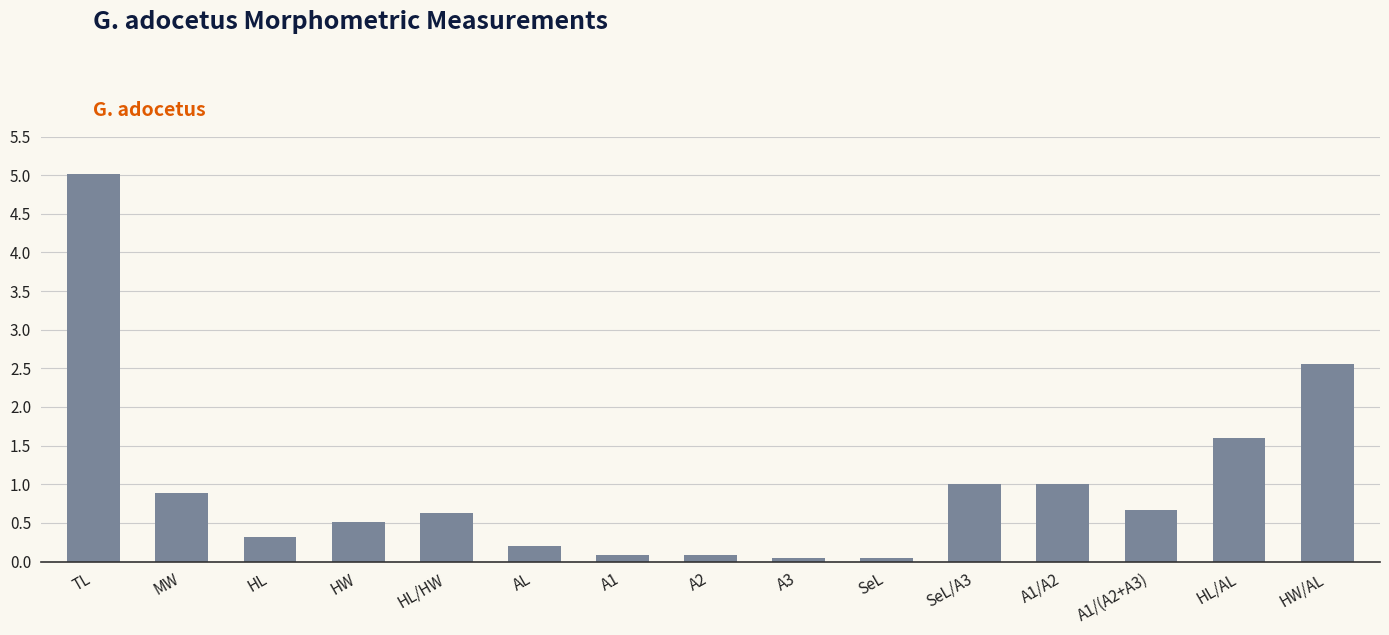

What is the maximum value shown in the chart?

5.0